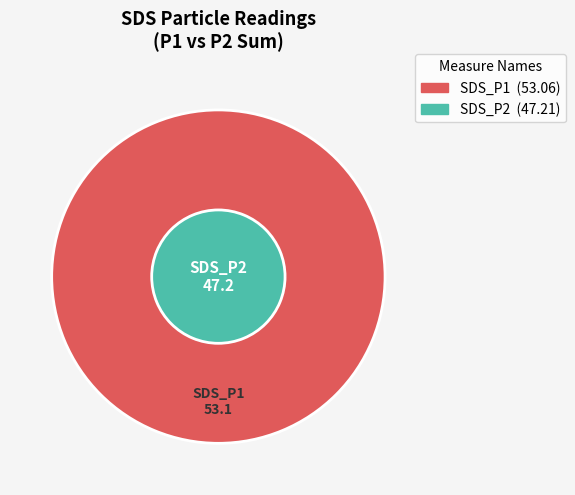

Is the sum of 26 and 17 greater than half?

No